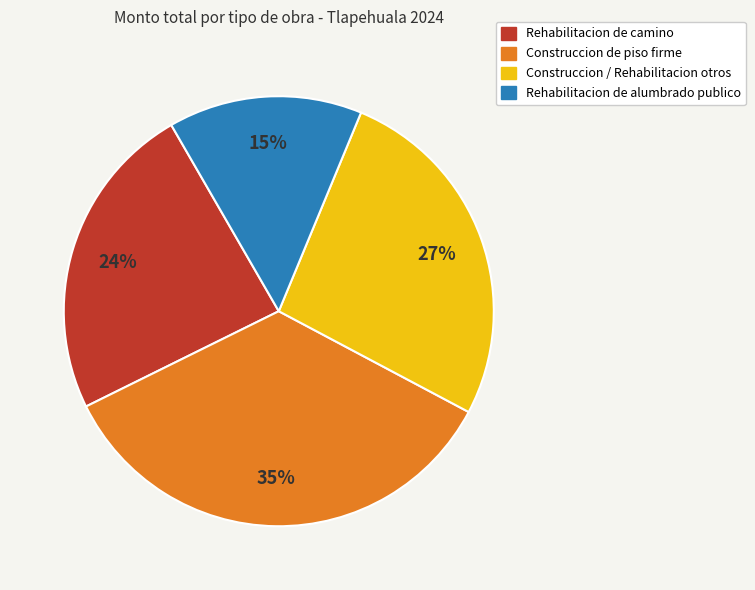

How many segments does this pie chart have?

4